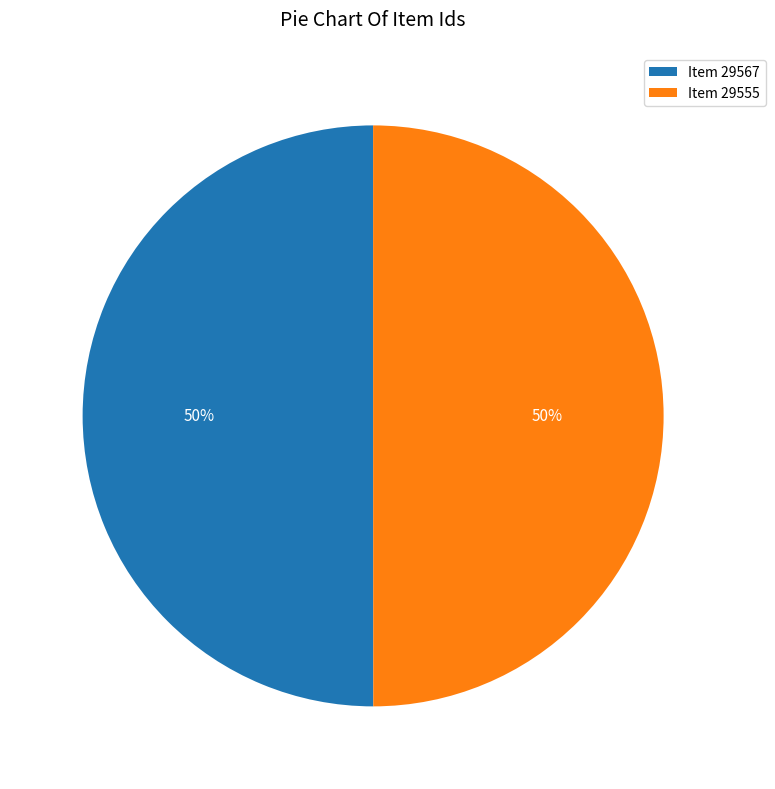

Is it true that Item 29567 is 61% of the pie?

False